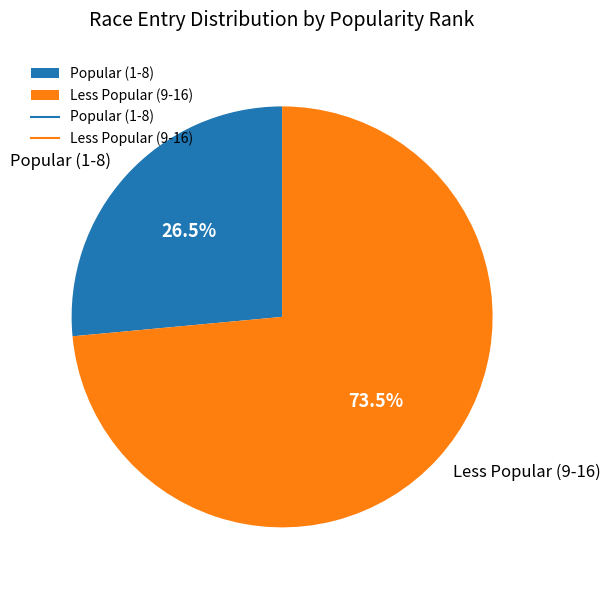

Does any single category account for the majority?

Yes